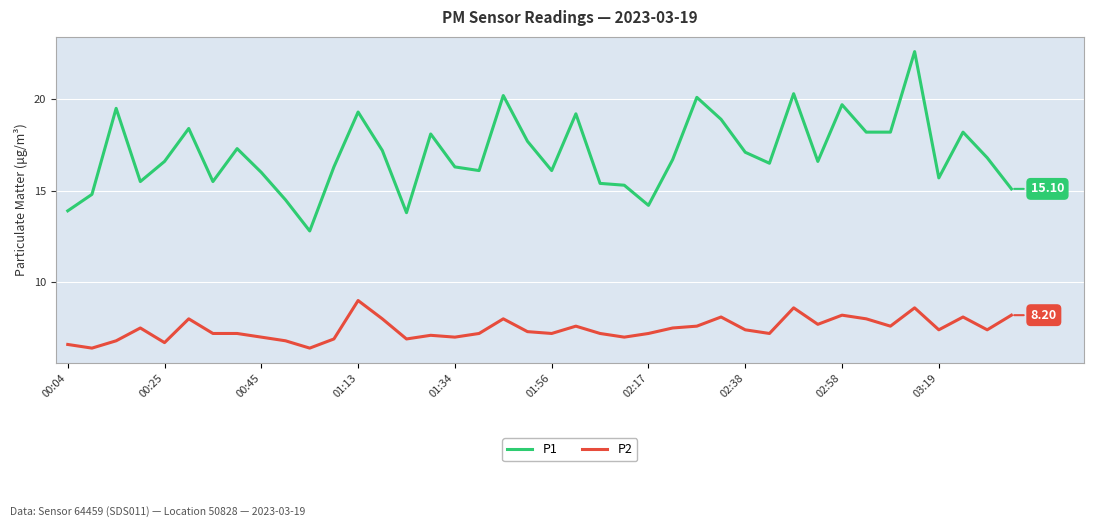

Which series has the widest spread of values?

P1